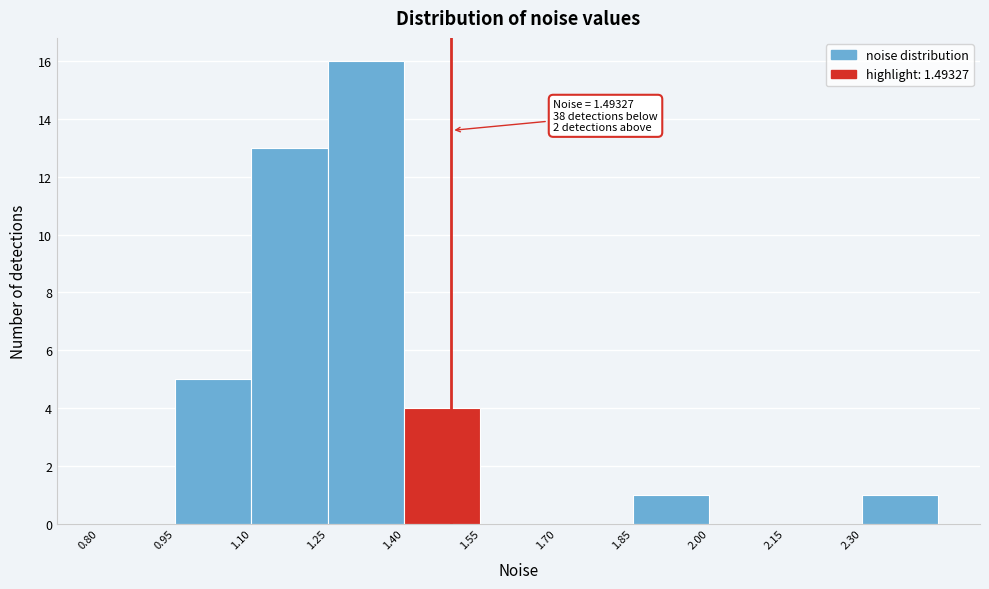

Which range on the x-axis has the tallest bar?

1.25 to 1.40